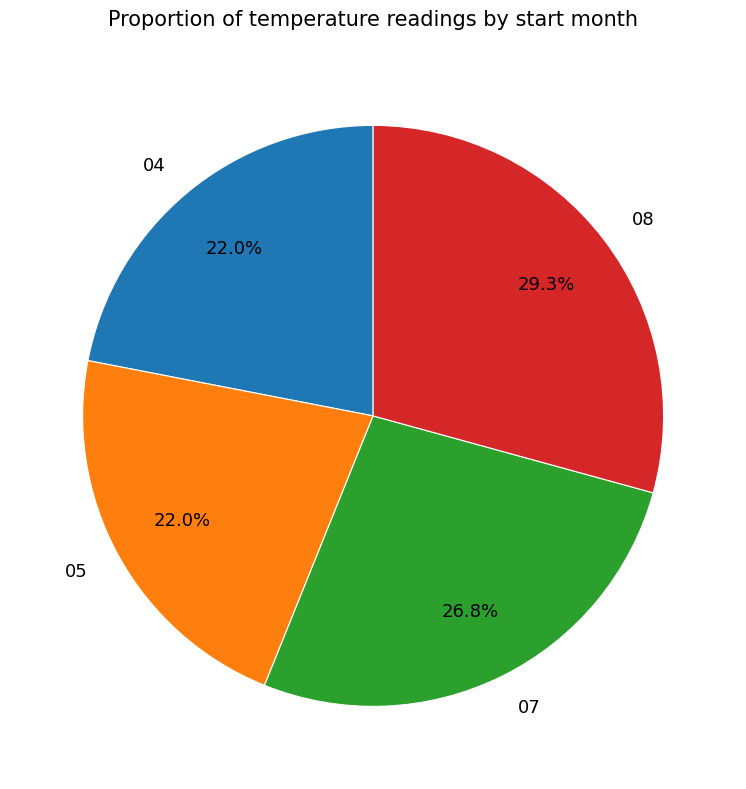

Combined, do 07 and 05 account for over 50%?

No